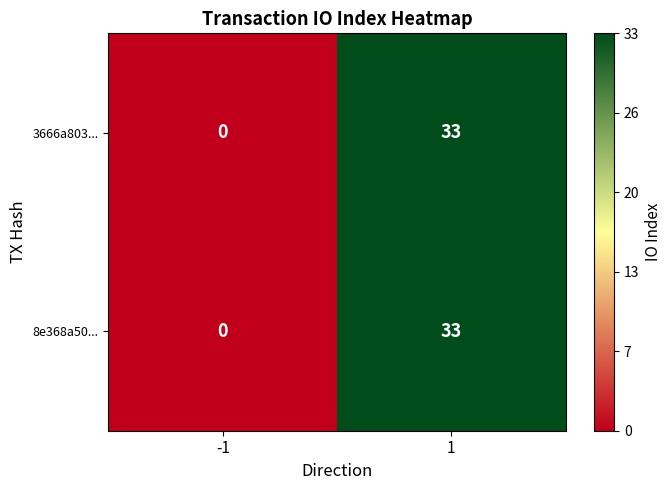

List the labels in order of 8e368a50... value, largest first.

1, -1